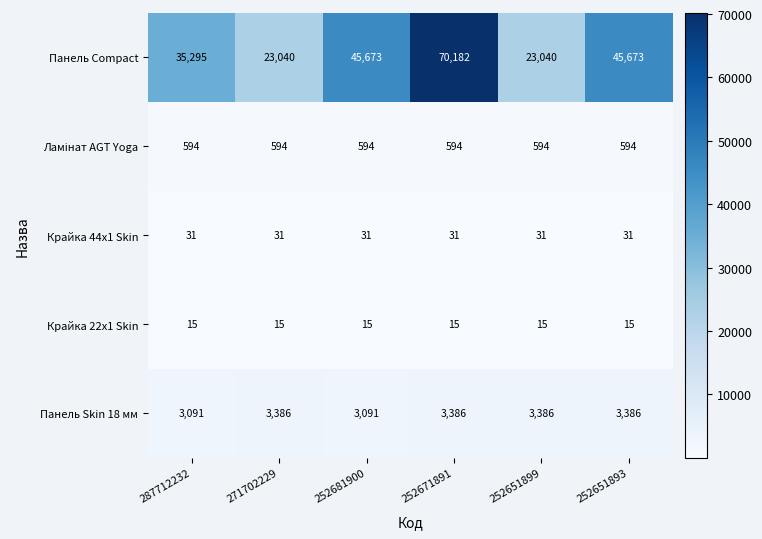

What is the greatest value displayed?

70182